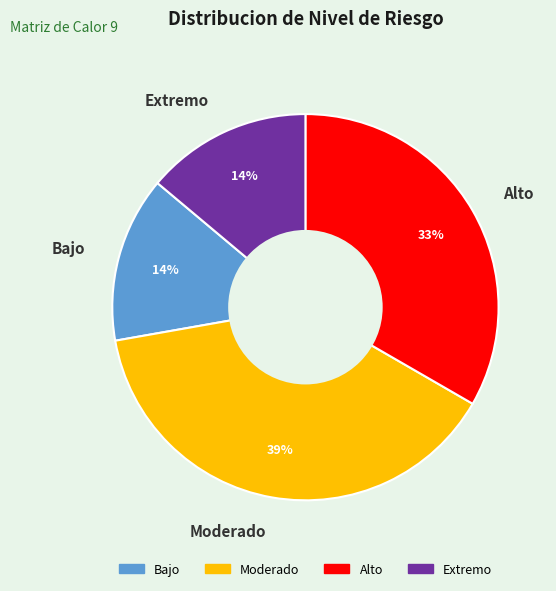

What is the largest slice in the pie chart?

Moderado